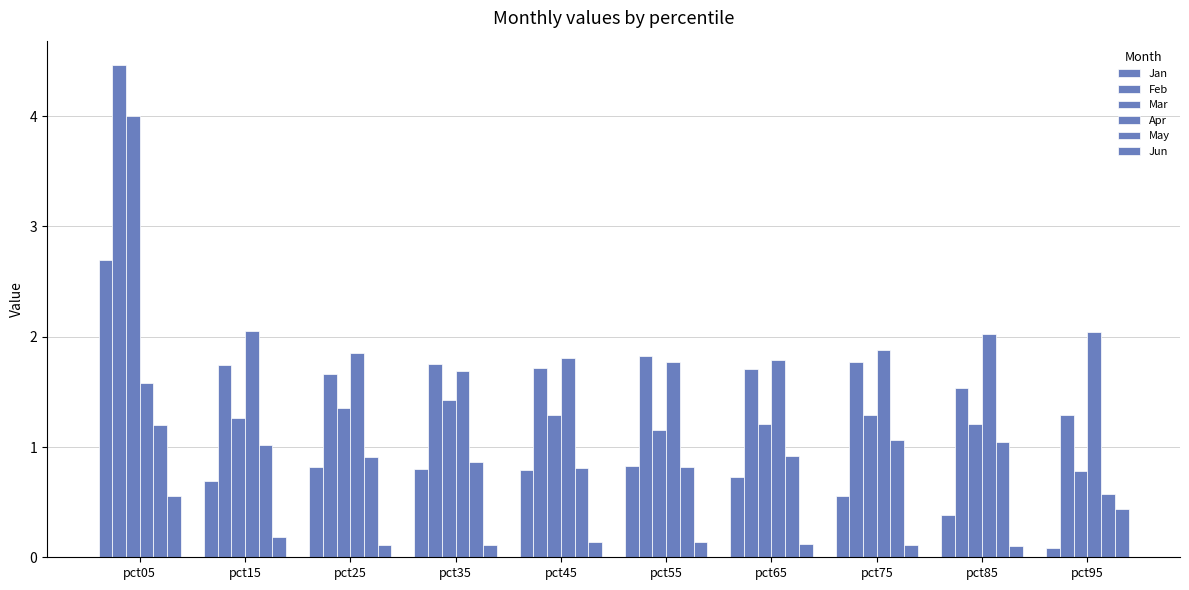

Which series has the largest total across all categories?

Feb